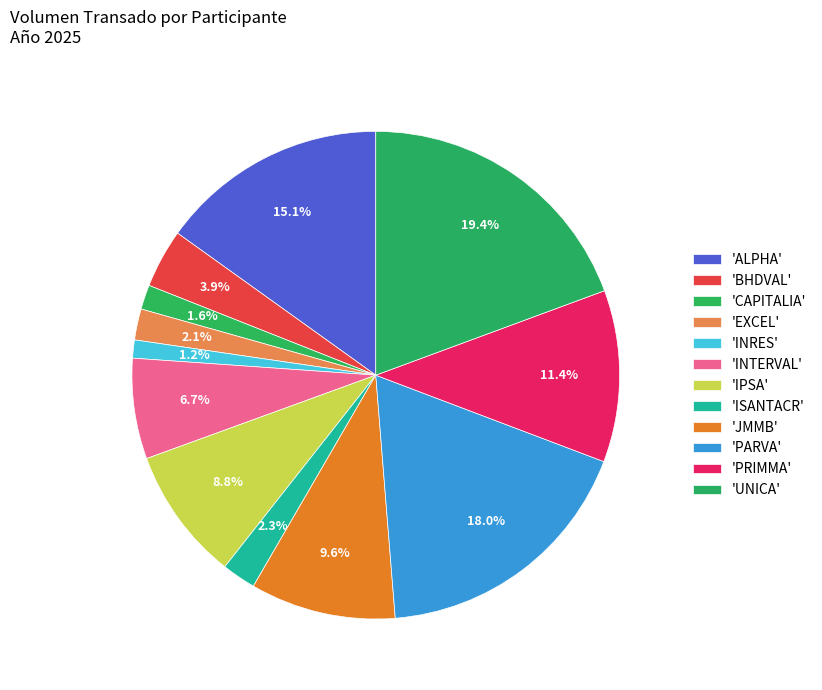

How many segments does this pie chart have?

12